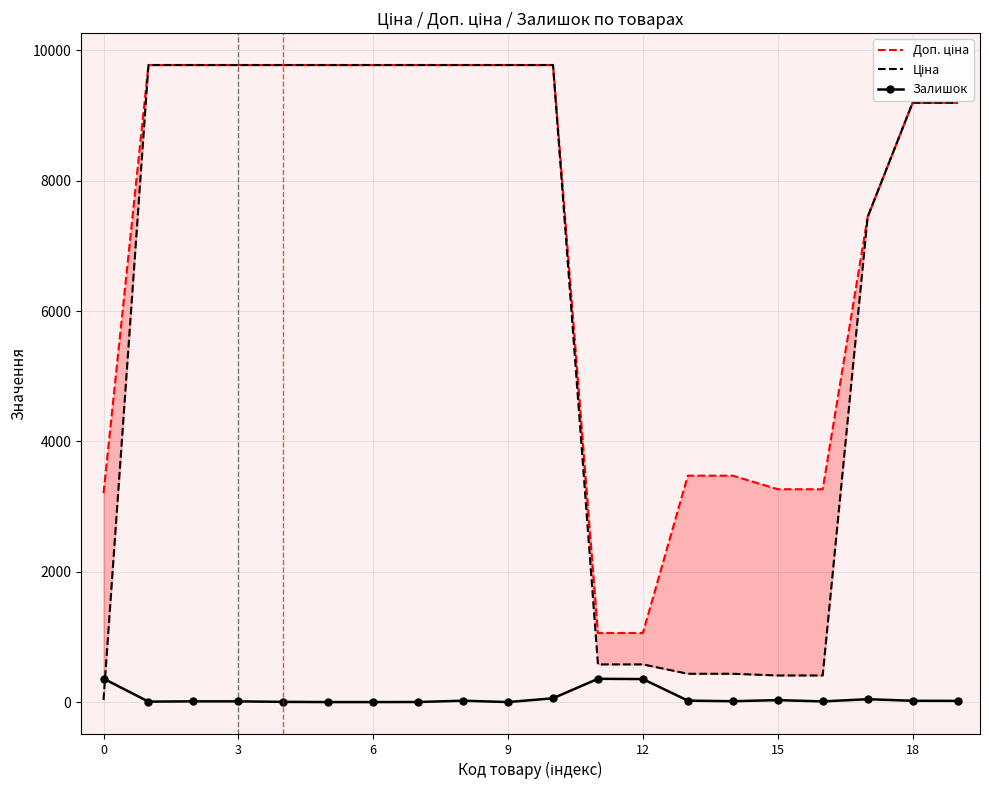

True or false: Залишок has more than 1 interior local peaks.

True